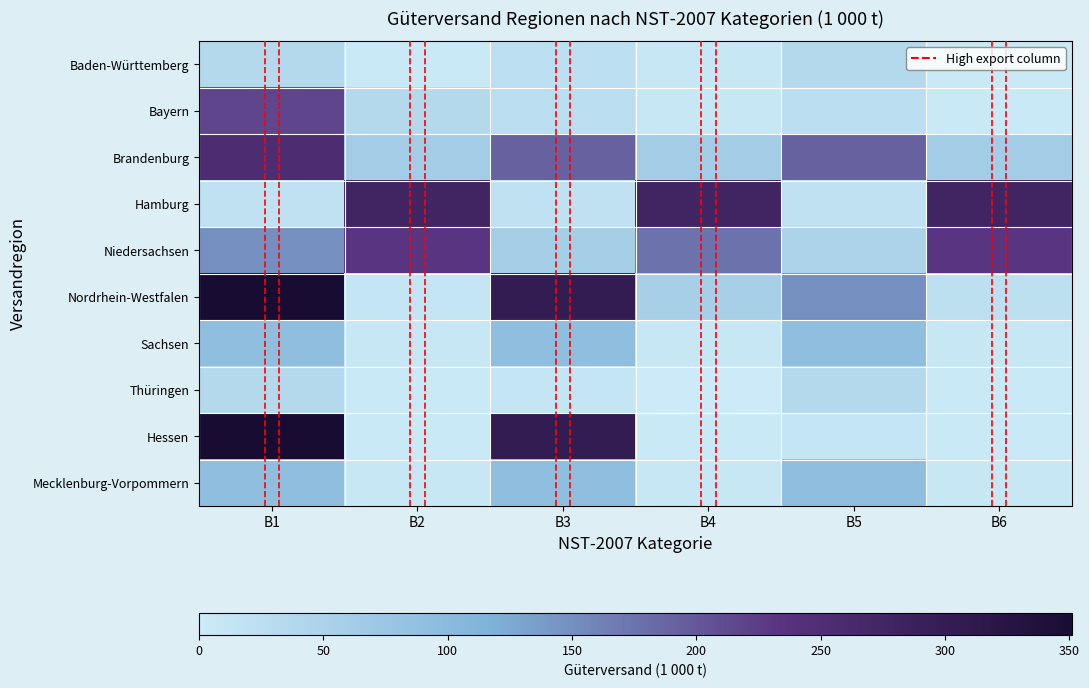

Which category has the lowest value across all series?

B4